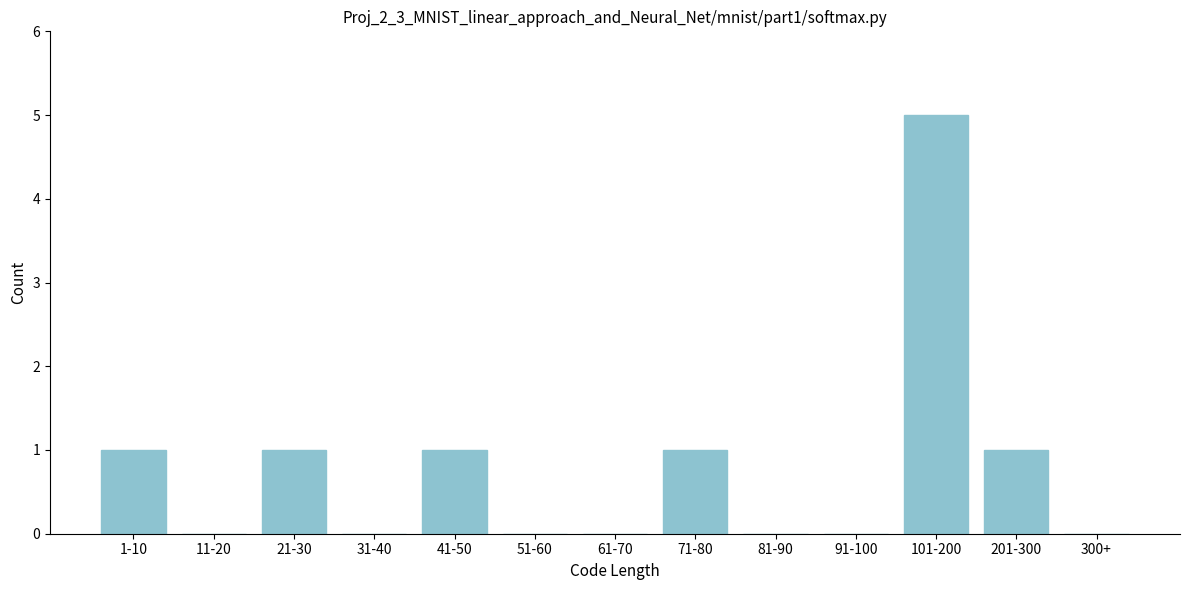

Reading right to left, what are all the values shown in this chart?

300+=0	201-300=1	101-200=5	91-100=0	81-90=0	71-80=1	61-70=0	51-60=0	41-50=1	31-40=0	21-30=1	11-20=0	1-10=1